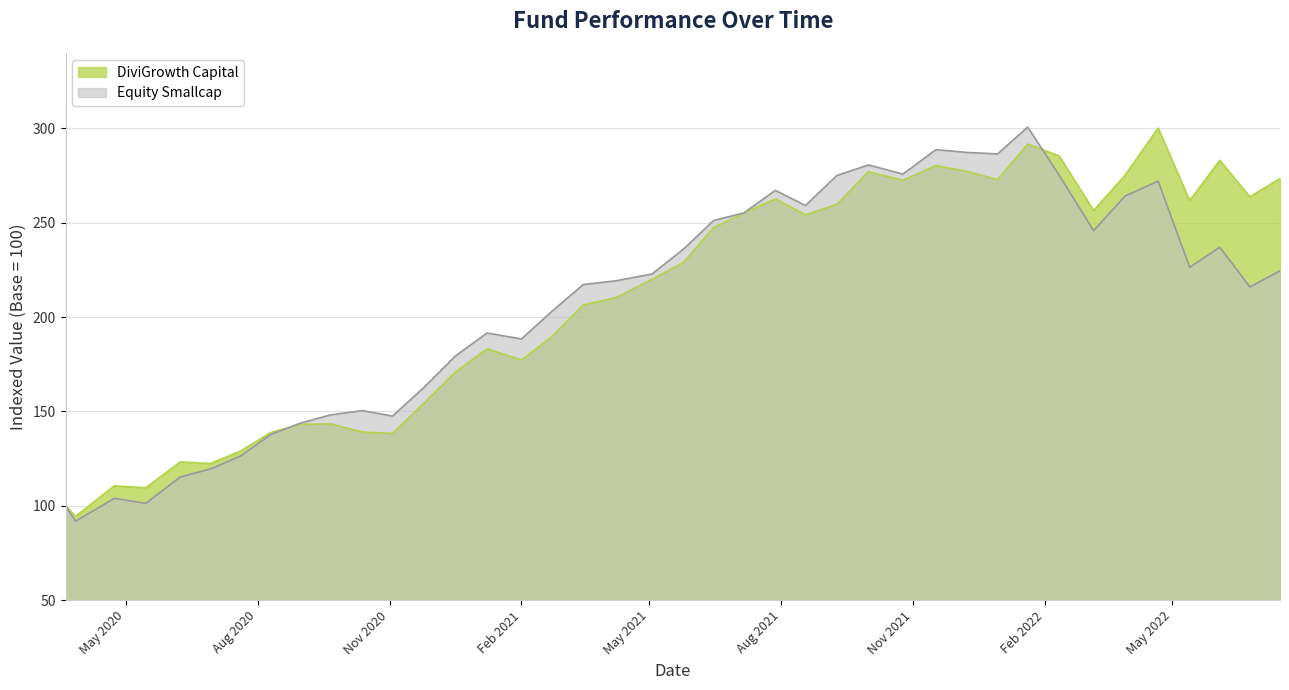

Rank the series at 2021-02-22 from lowest to highest value.

DiviGrowth Capital, Equity Smallcap